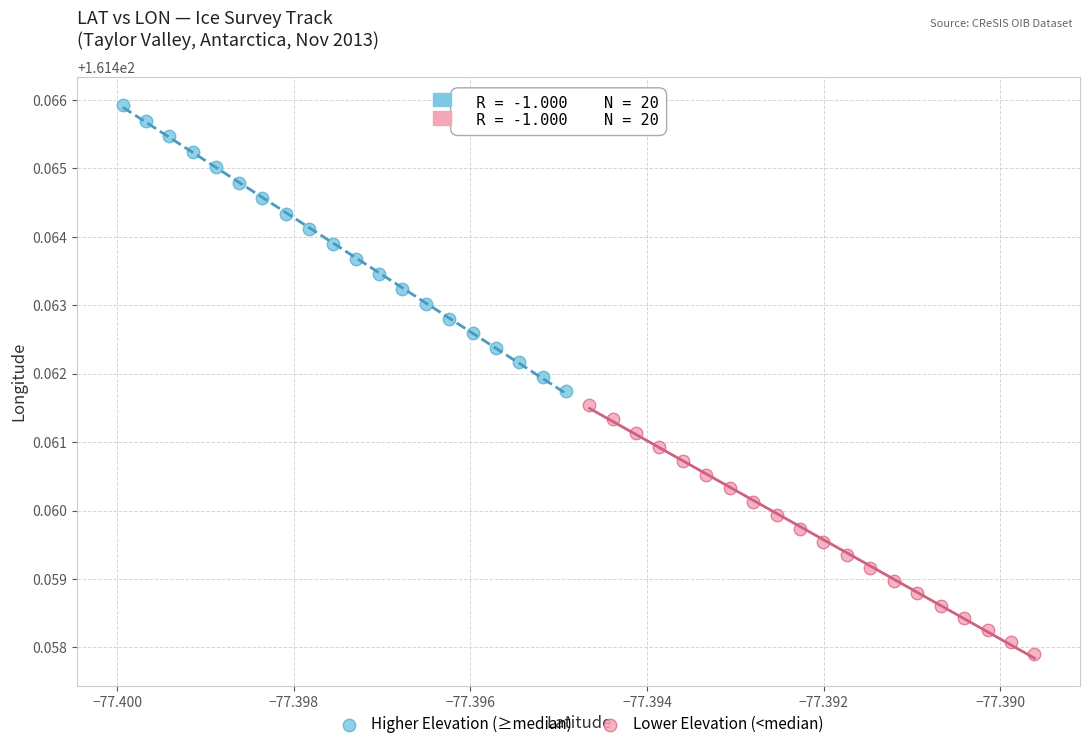

Which series reaches the minimum Y coordinate?

Lower Elevation (<median)